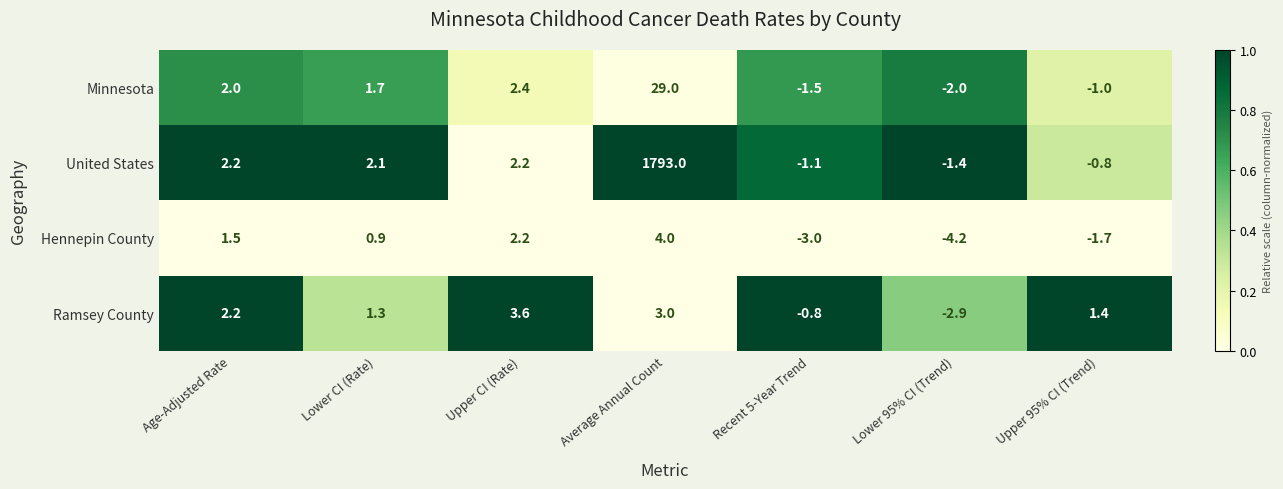

Which series has the widest spread of values?

United States